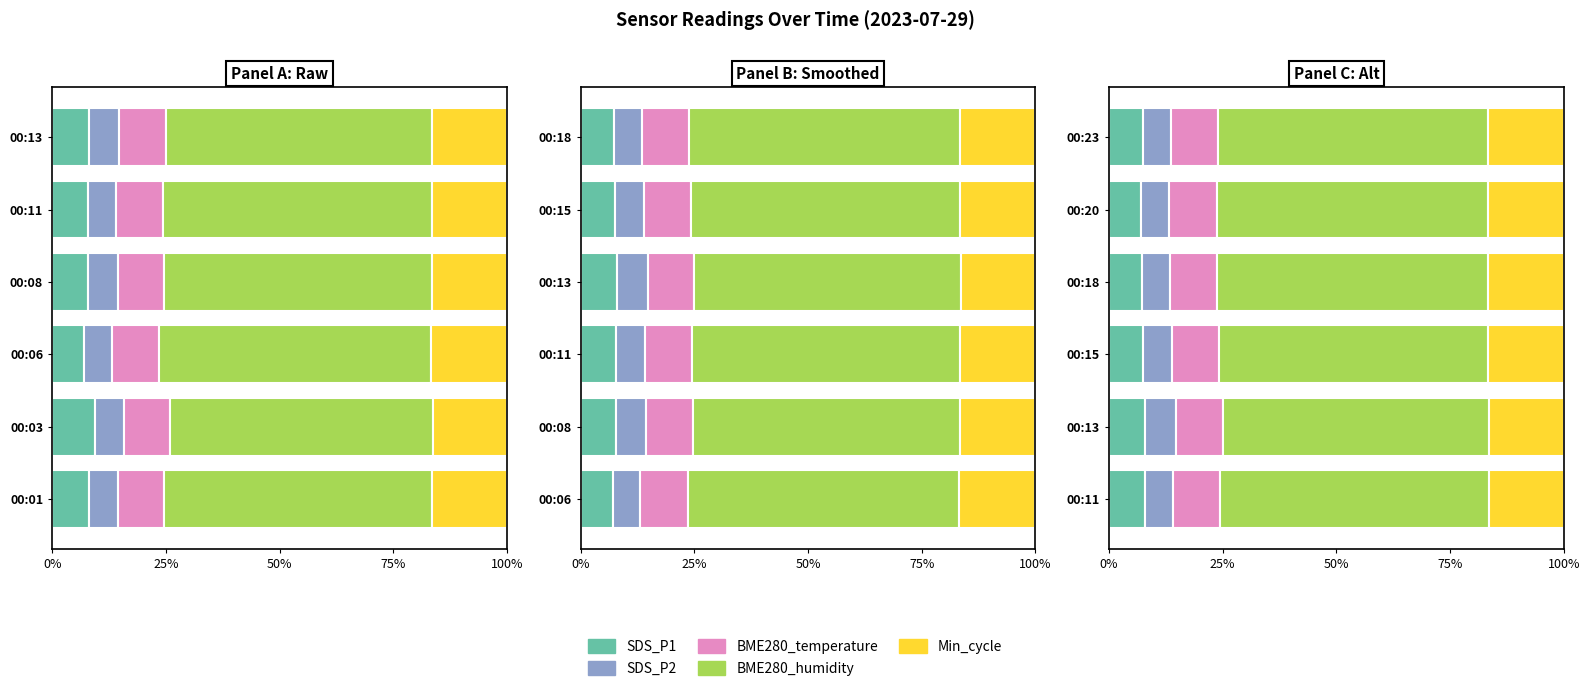

How many data points in SDS_P1 are above 7?

5